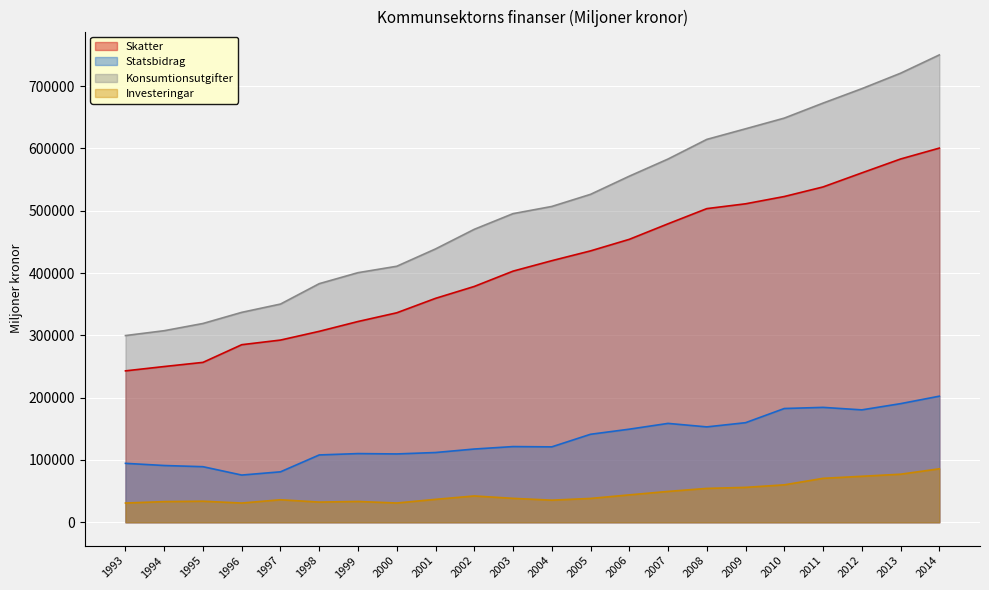

In Statsbidrag, how many points are lower than both neighbors (excluding endpoints)?

5